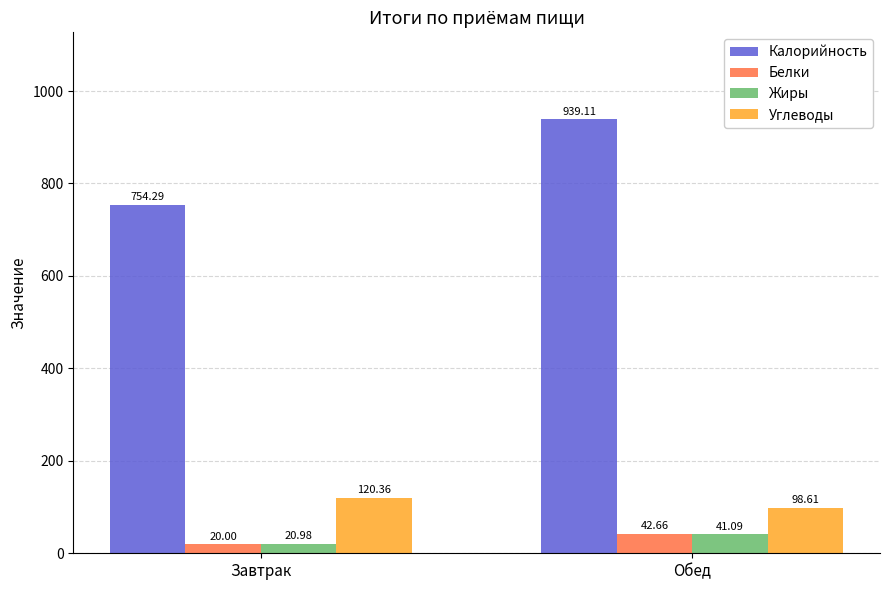

How many groups of bars are there?

2